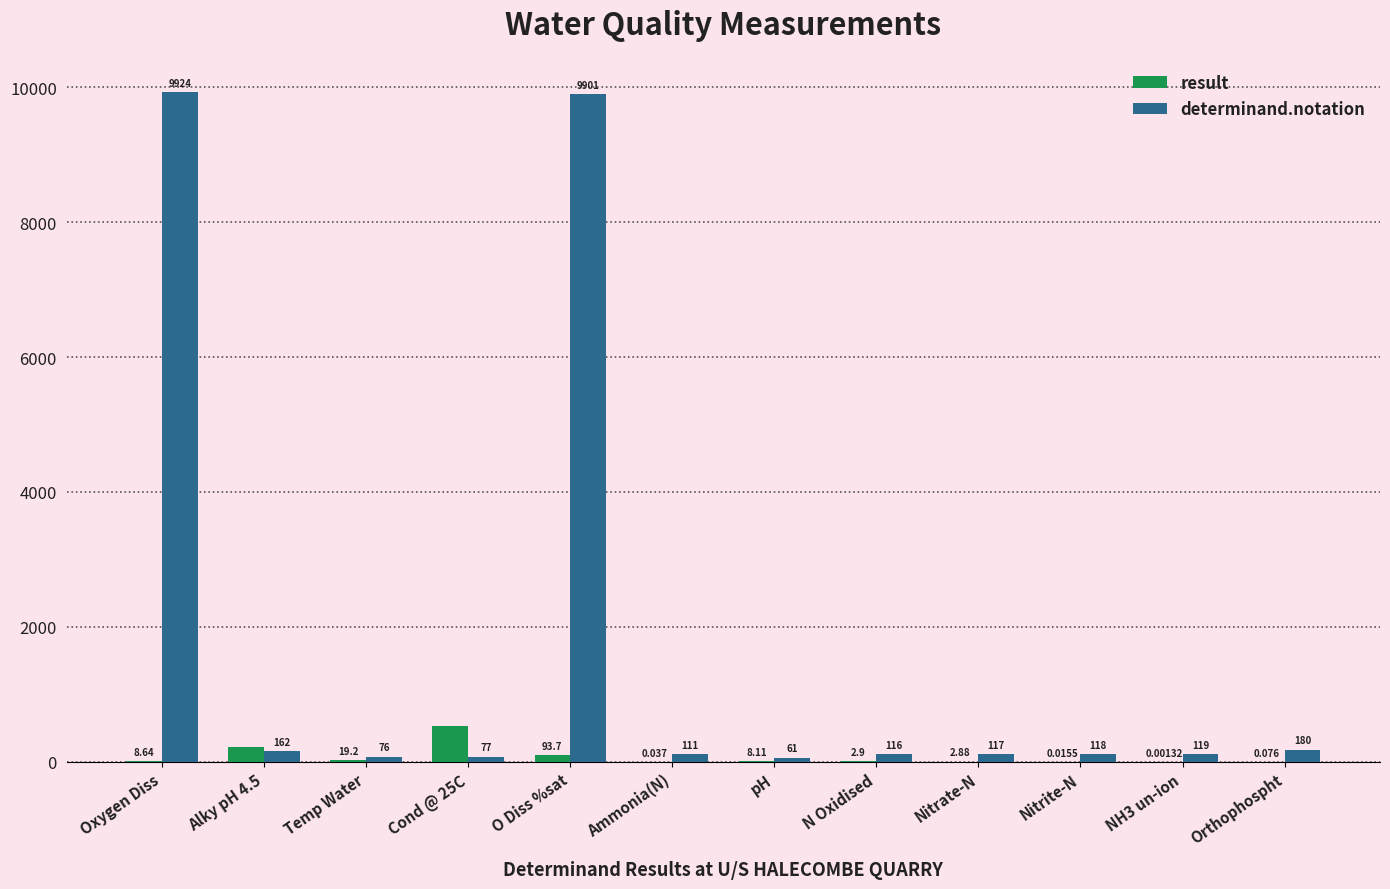

At which label is determinand.notation closest to 4992?

Orthophospht